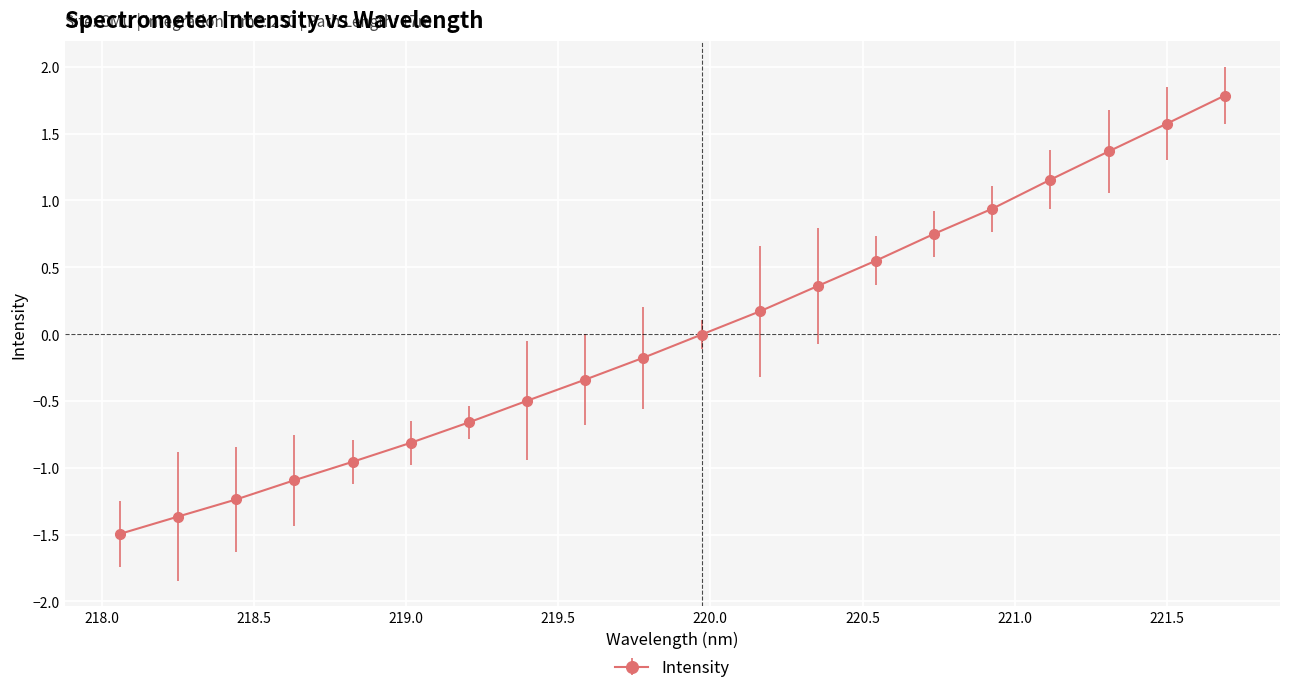

Is this an area chart (filled region under the line)?

No